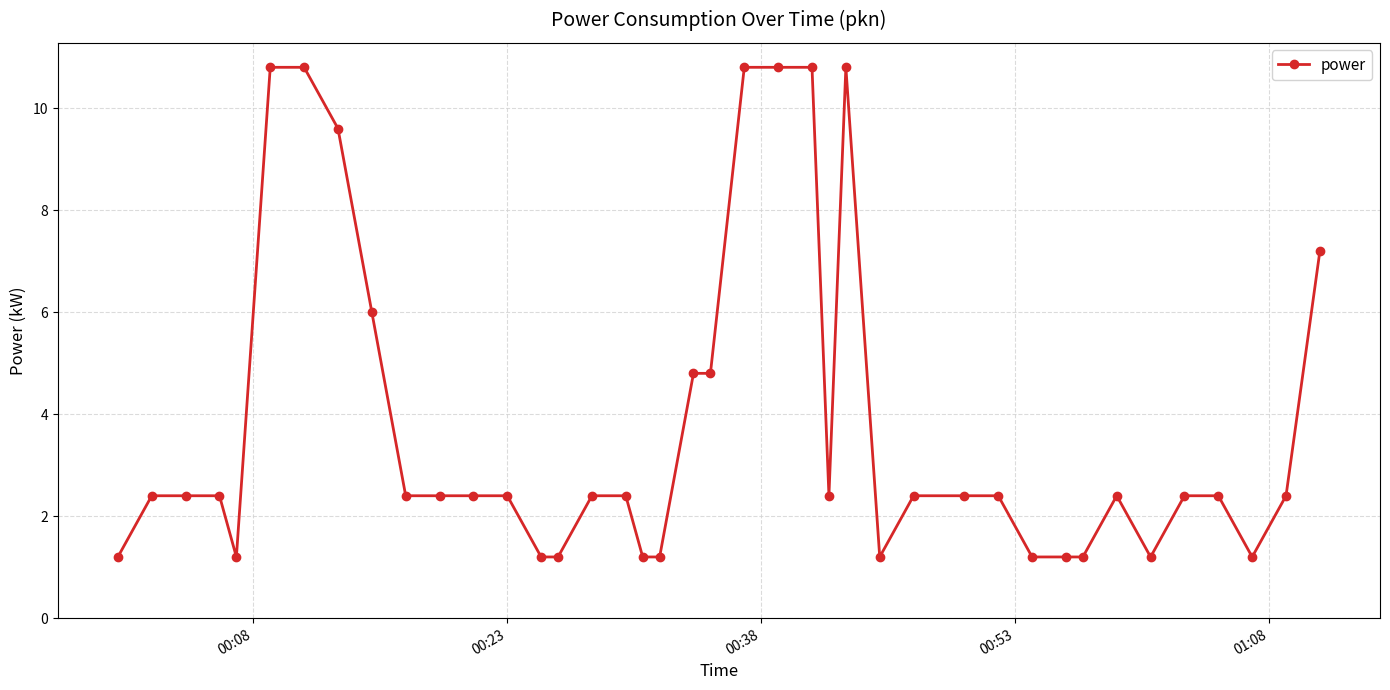

How many data points are less than 2?

12